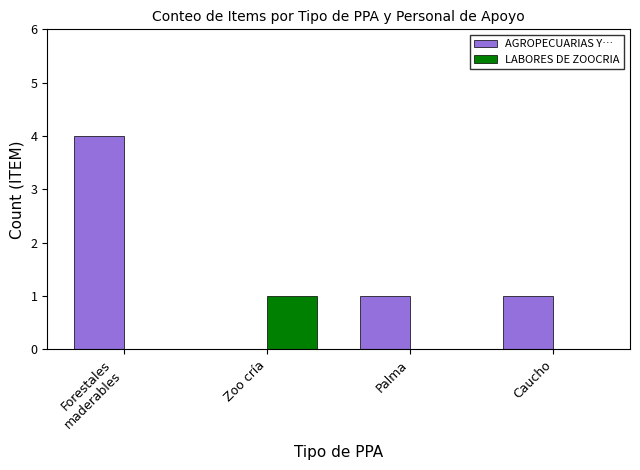

Is it true that LABORES DE ZOOCRIA equals 0 at Caucho?

True